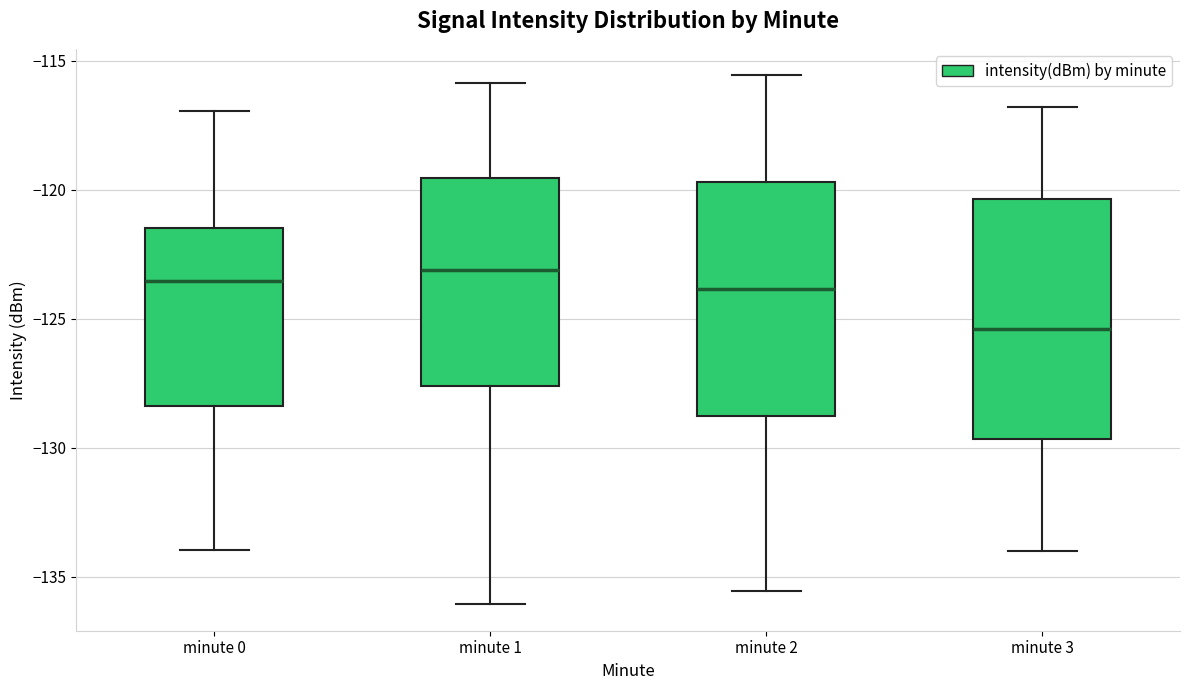

Reading left to right, transcribe this box plot: for each box, give where its median line is, the range the box spans, and where its two whiskers end, as read against the y-axis. The values are not printed on the chart, so give them approximately, as read against the axis.

minute 0: median -123.5, box -128.5 to -121.5, whiskers -134.0 to -117.0
minute 1: median -123.0, box -127.5 to -119.5, whiskers -136.0 to -116.0
minute 2: median -124.0, box -129.0 to -119.5, whiskers -135.5 to -115.5
minute 3: median -125.5, box -129.5 to -120.5, whiskers -134.0 to -117.0